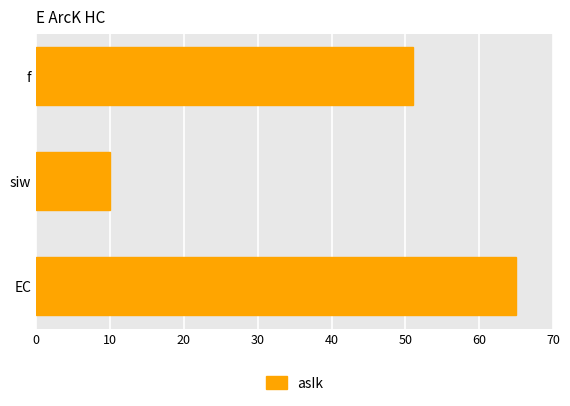

List the labels in order of value, smallest first.

siw, f, EC